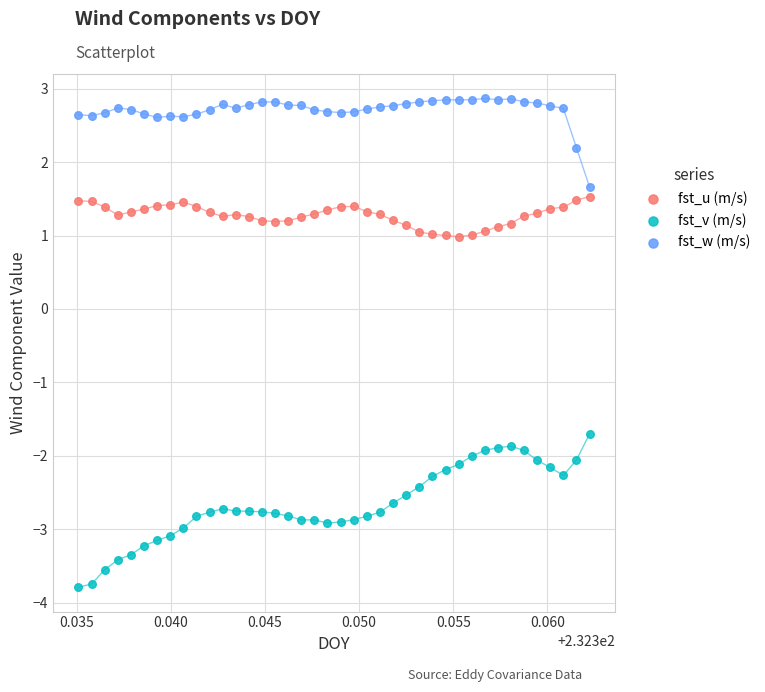

Across all data points, what is the range of Y values (max minus min)?

6.7